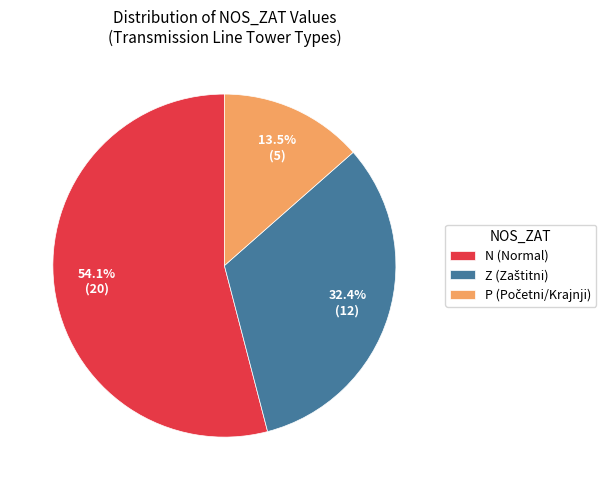

To the nearest percent, what is the average slice percentage?

33%